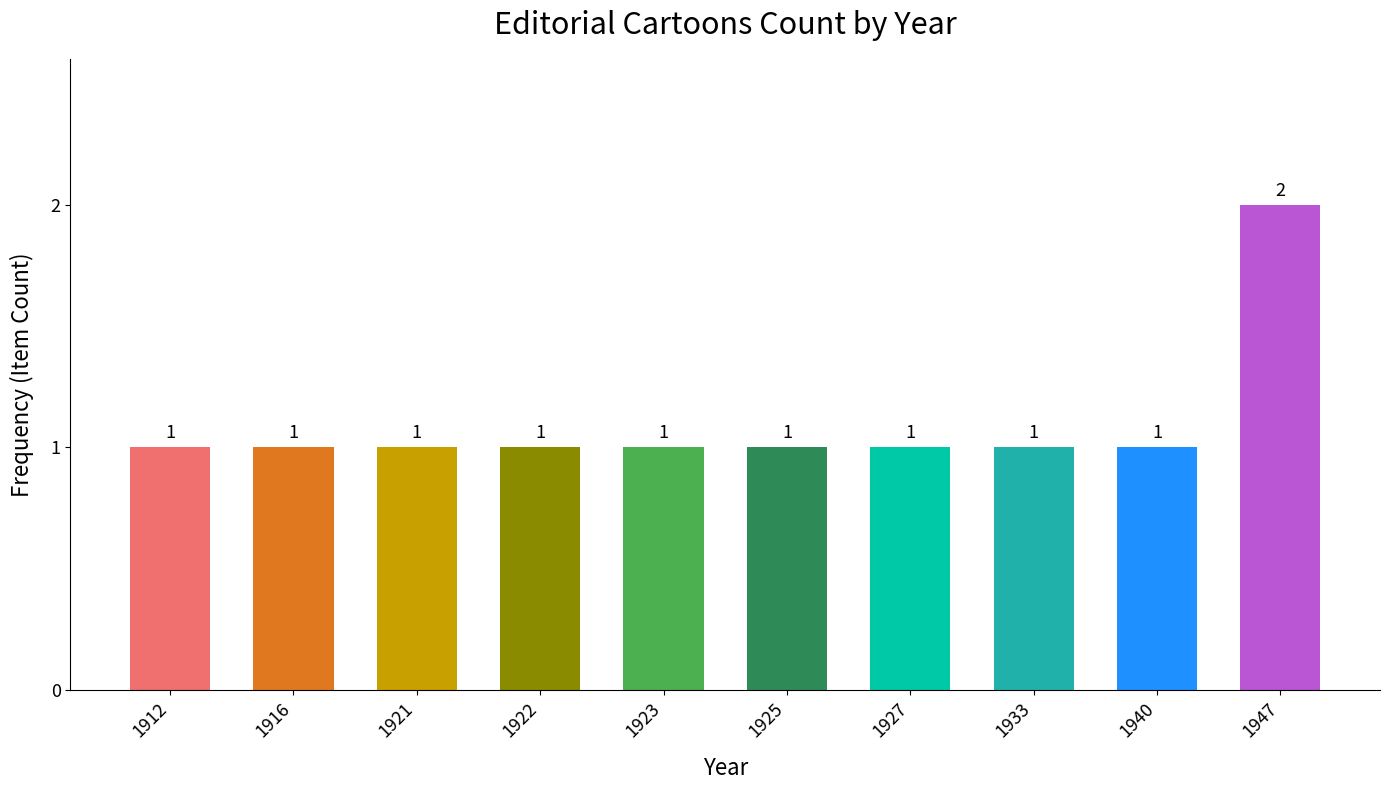

Count the values in the range 1 to 2.

10